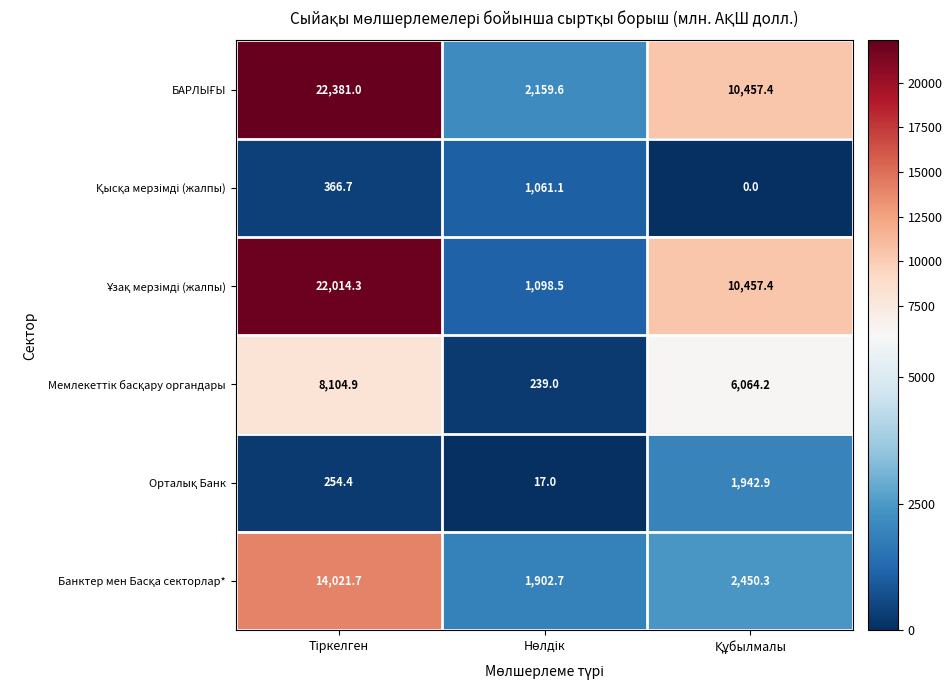

At how many categories does at least one series exceed 14522?

1